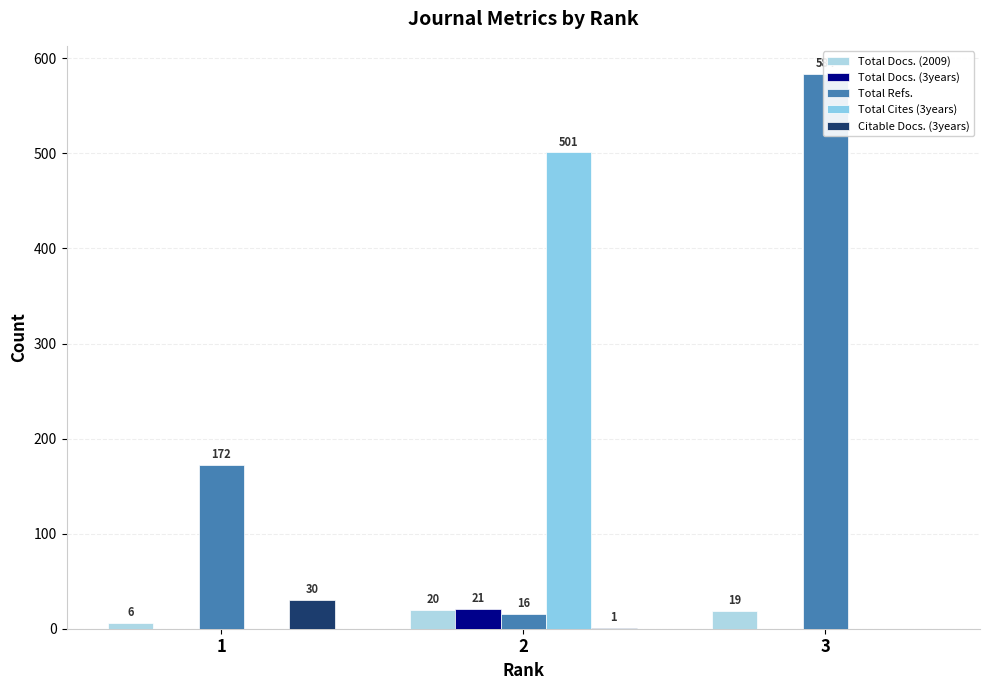

Which category has the highest value in the Total Refs. series?

3